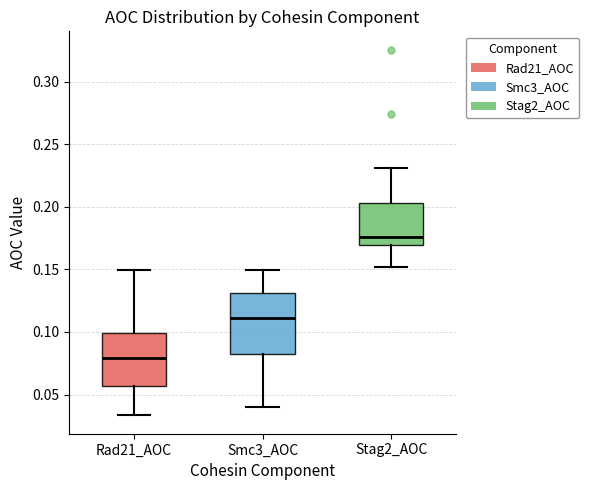

Which box has the highest median line?

Stag2_AOC